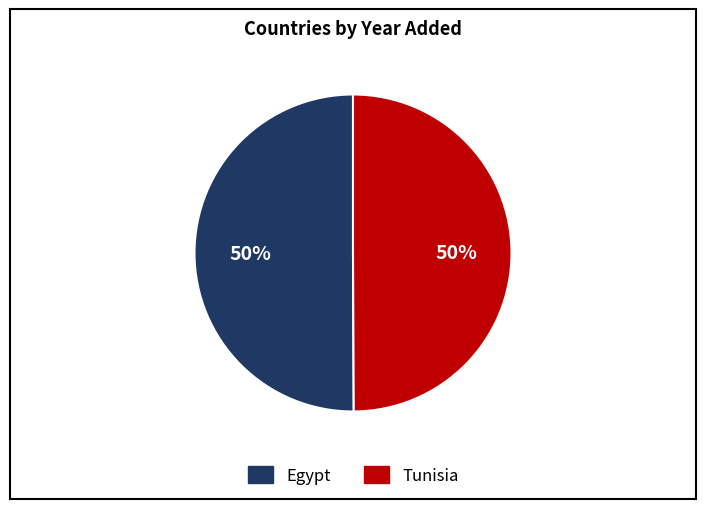

Approximately how many times larger is the value at Egypt compared to Tunisia?

1.0